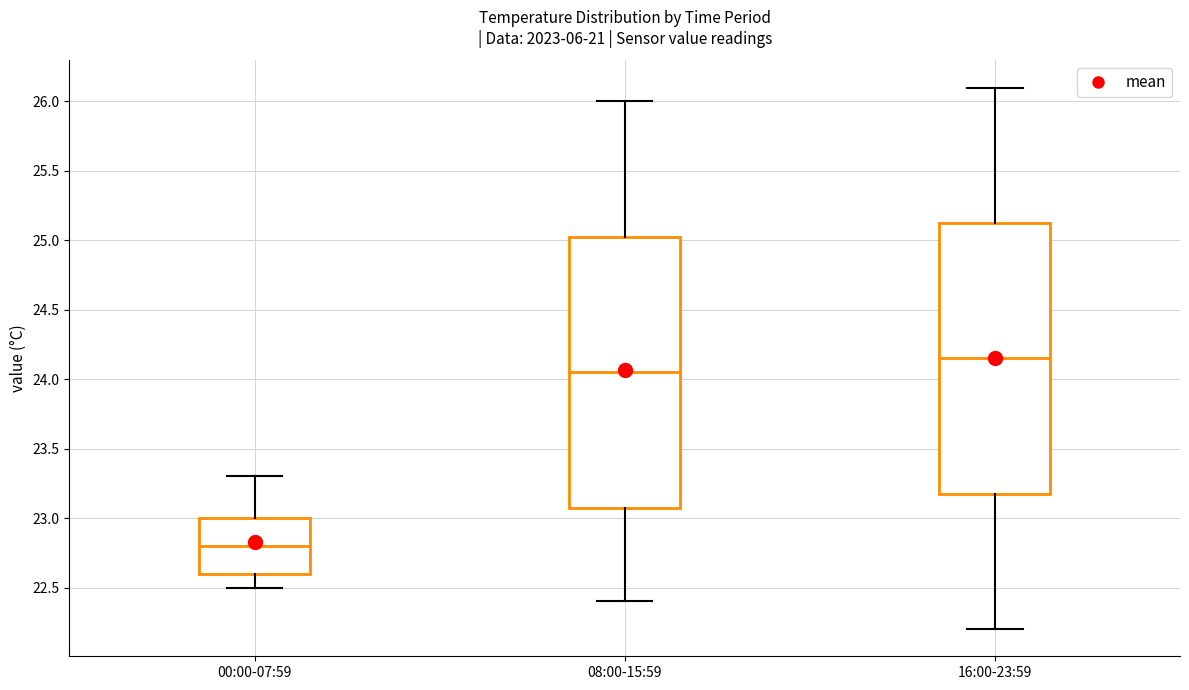

Where does the lower whisker of the box for 16:00-23:59 end on the y-axis? The values are not printed on the chart, so give them approximately, as read against the axis.

22.20